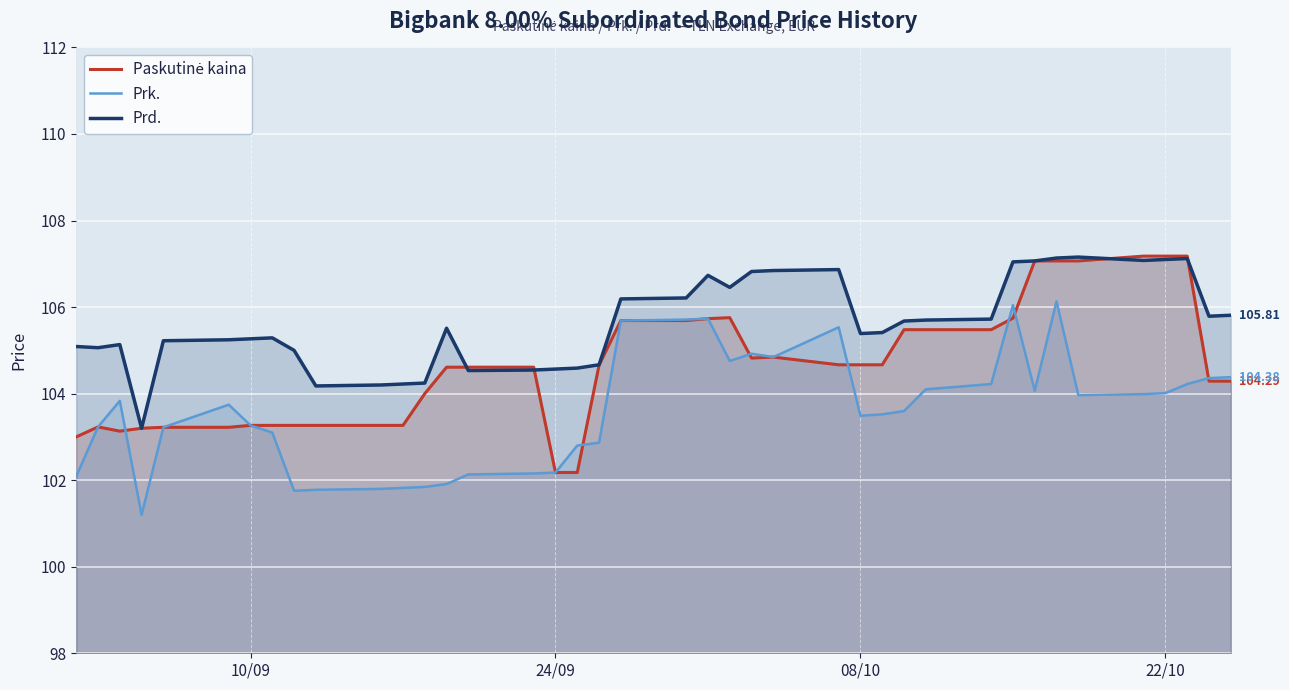

How many data points in Prd. are above 105?

29